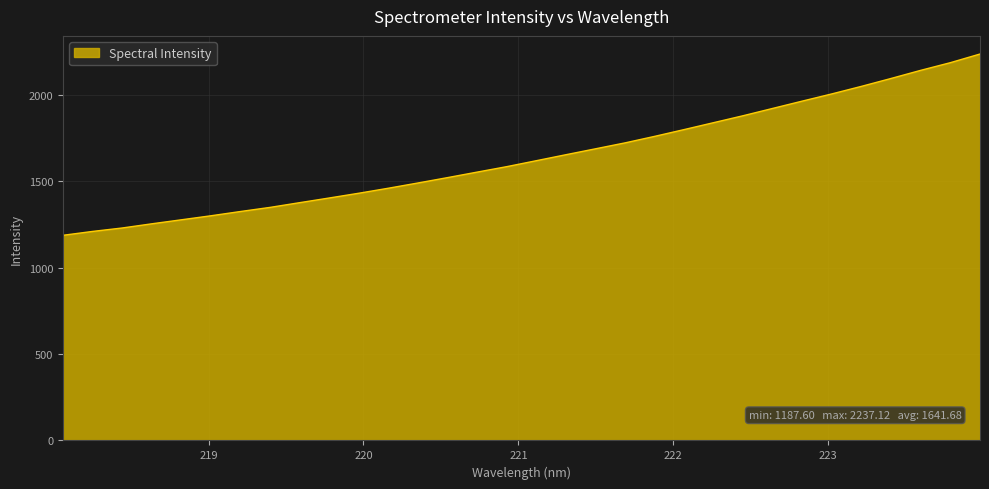

How many lines are shown in the chart?

1